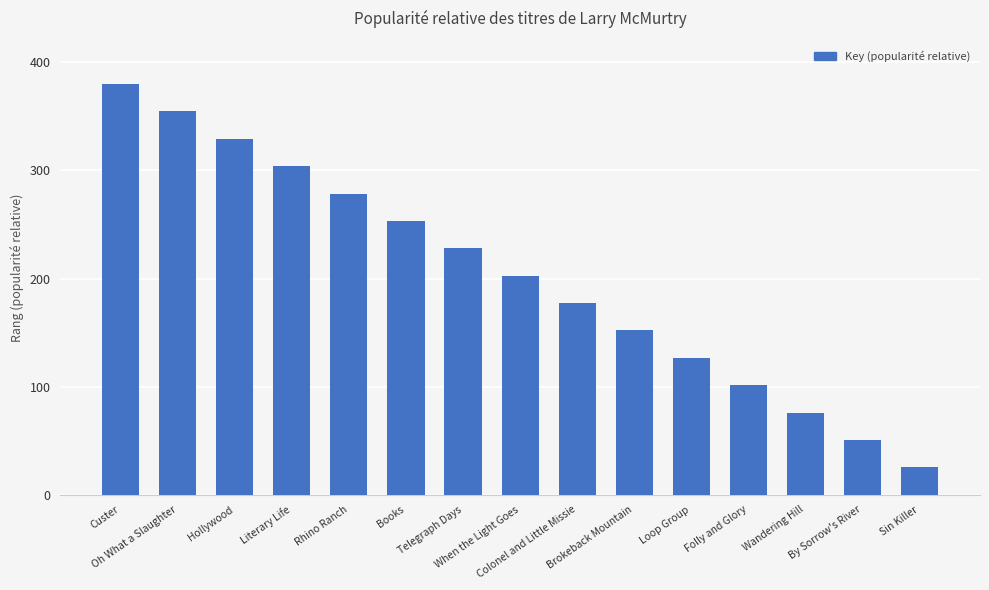

What is the change in value from Oh What a Slaughter to Books?

-101.3